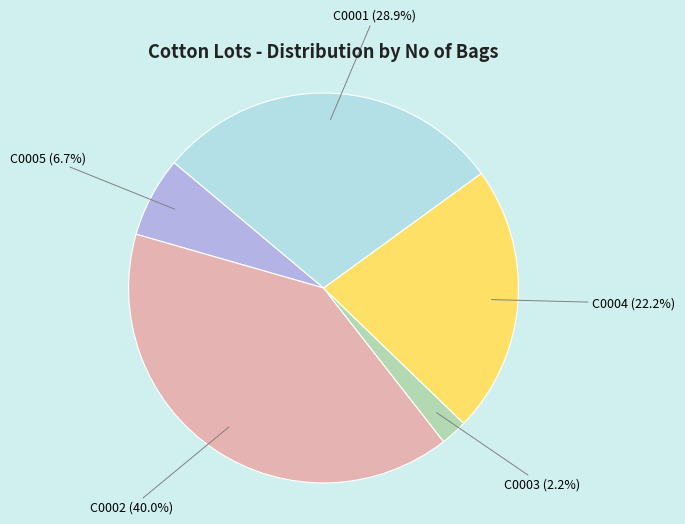

To the nearest percent, what is the average slice percentage?

20%